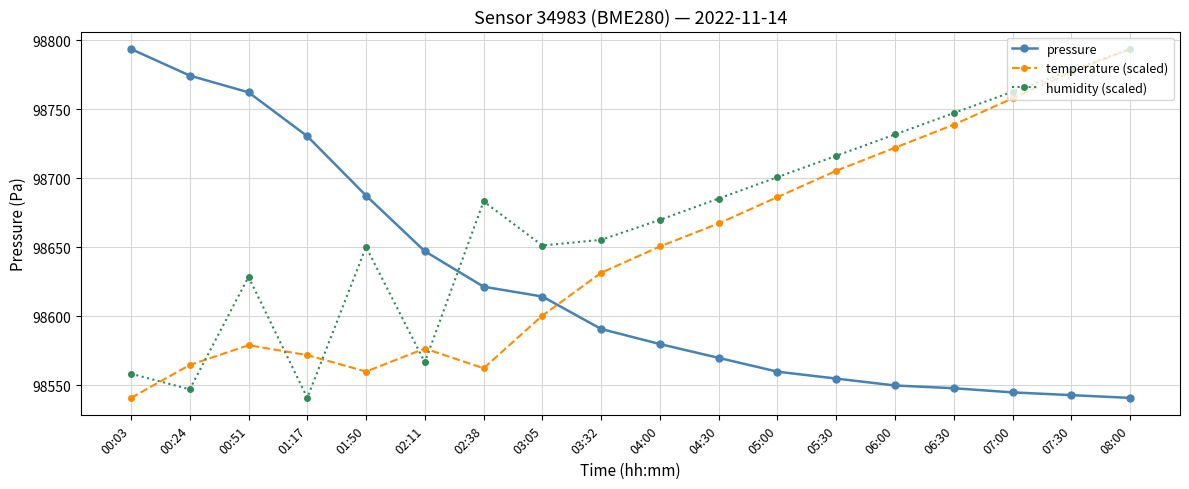

Which series changed the most between 02:11 and 07:00?

humidity (scaled)